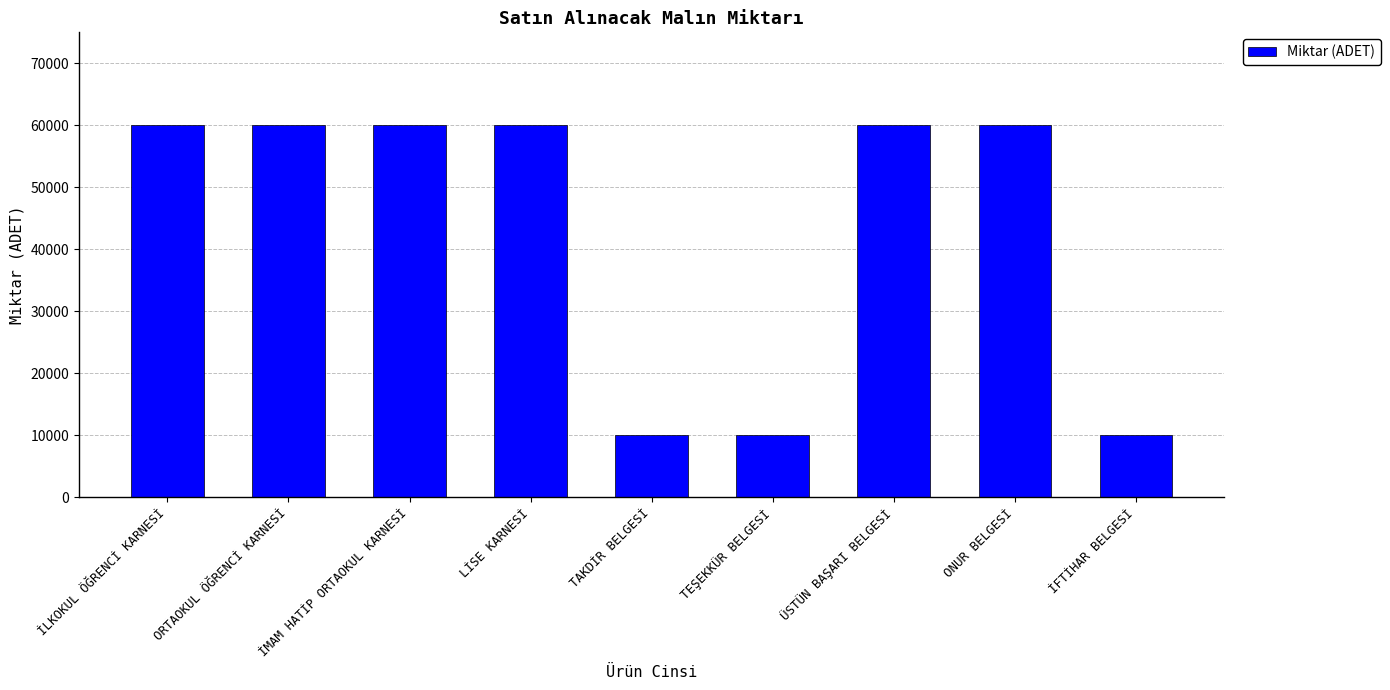

What is the label of the 1st bar from the left?

İLKOKUL ÖĞRENCİ KARNESİ